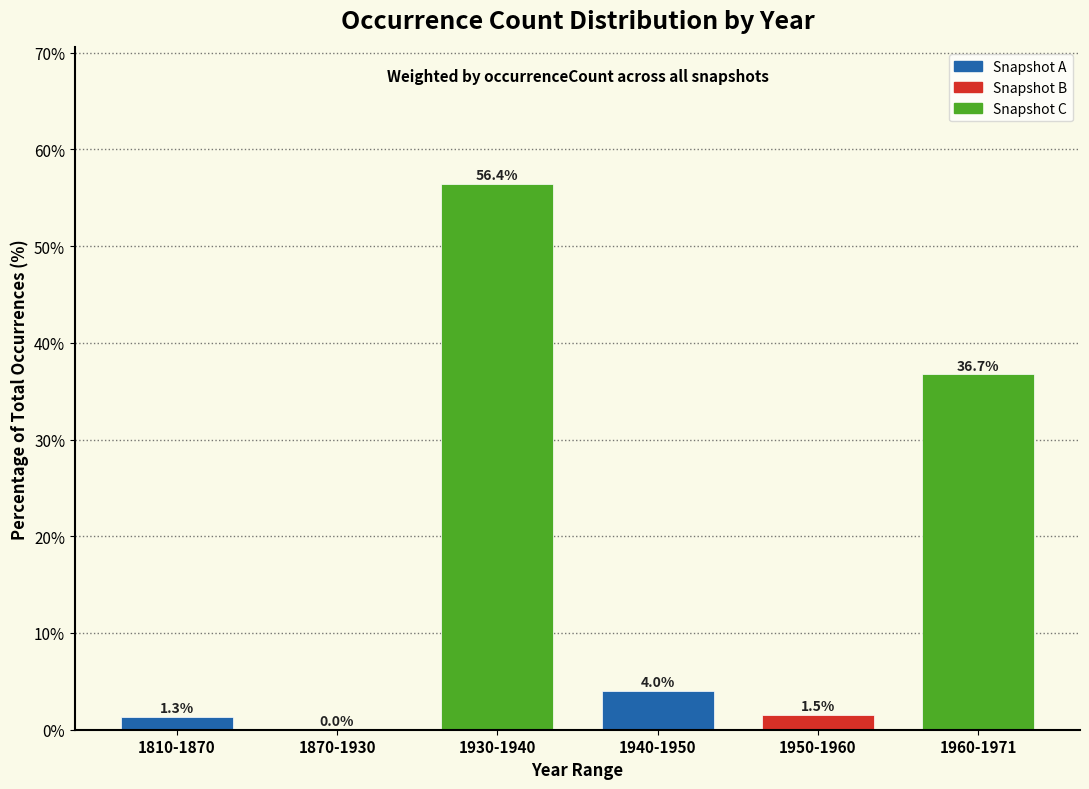

Reading right to left, extract all data points from this chart.

1960-1971=36.7	1950-1960=1.5	1940-1950=4.0	1930-1940=56.4	1870-1930=0.0	1810-1870=1.3